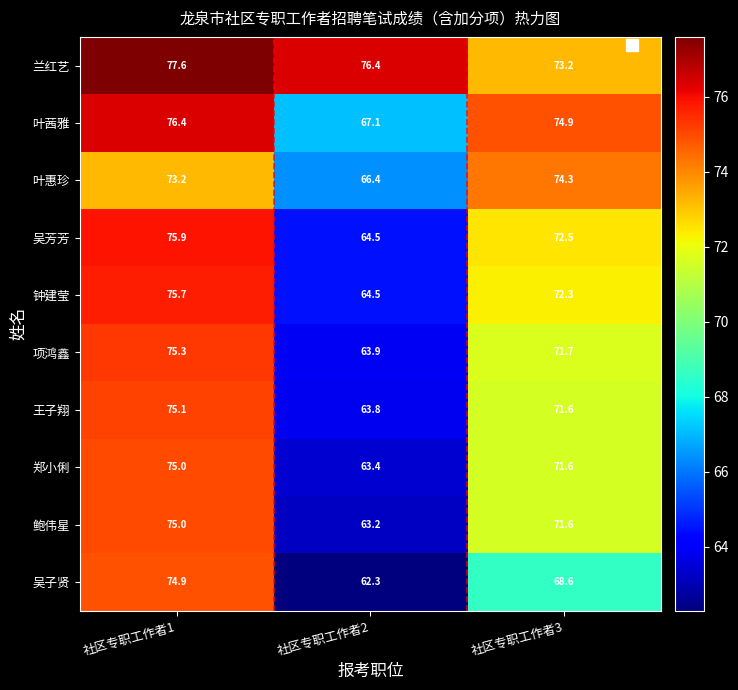

At how many categories does at least one series exceed 72?

3